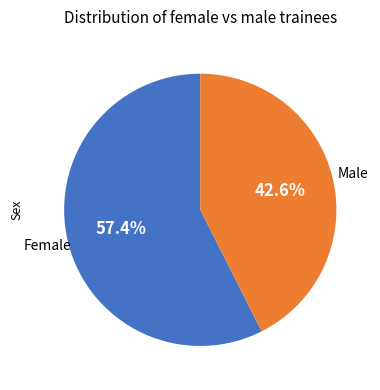

Is there a majority slice in this chart?

Yes